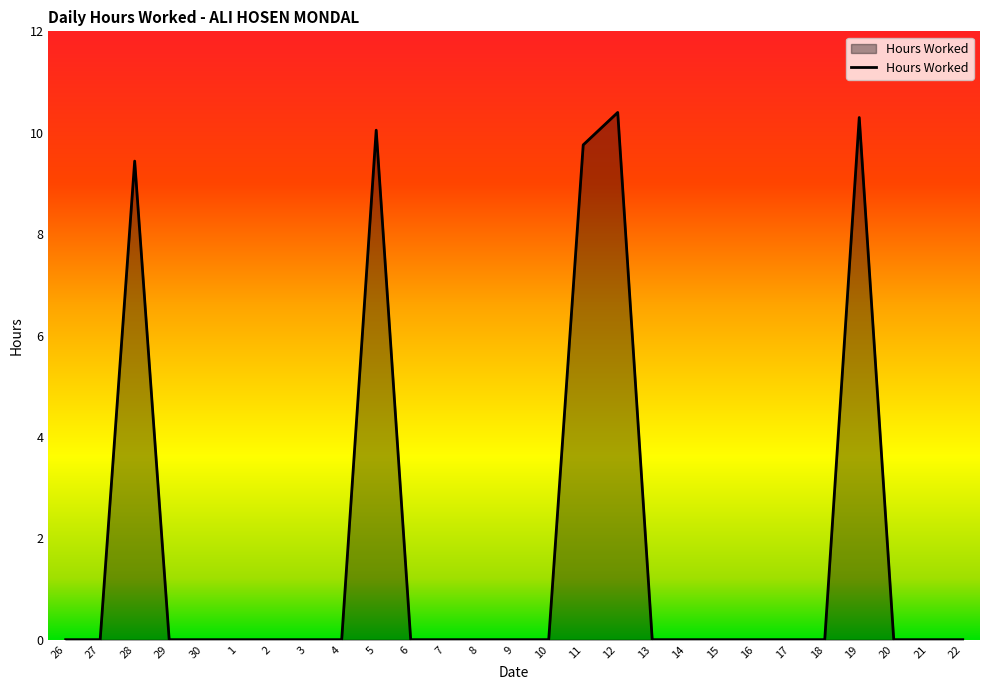

What is the difference between the values at 12 and 3?

10.4